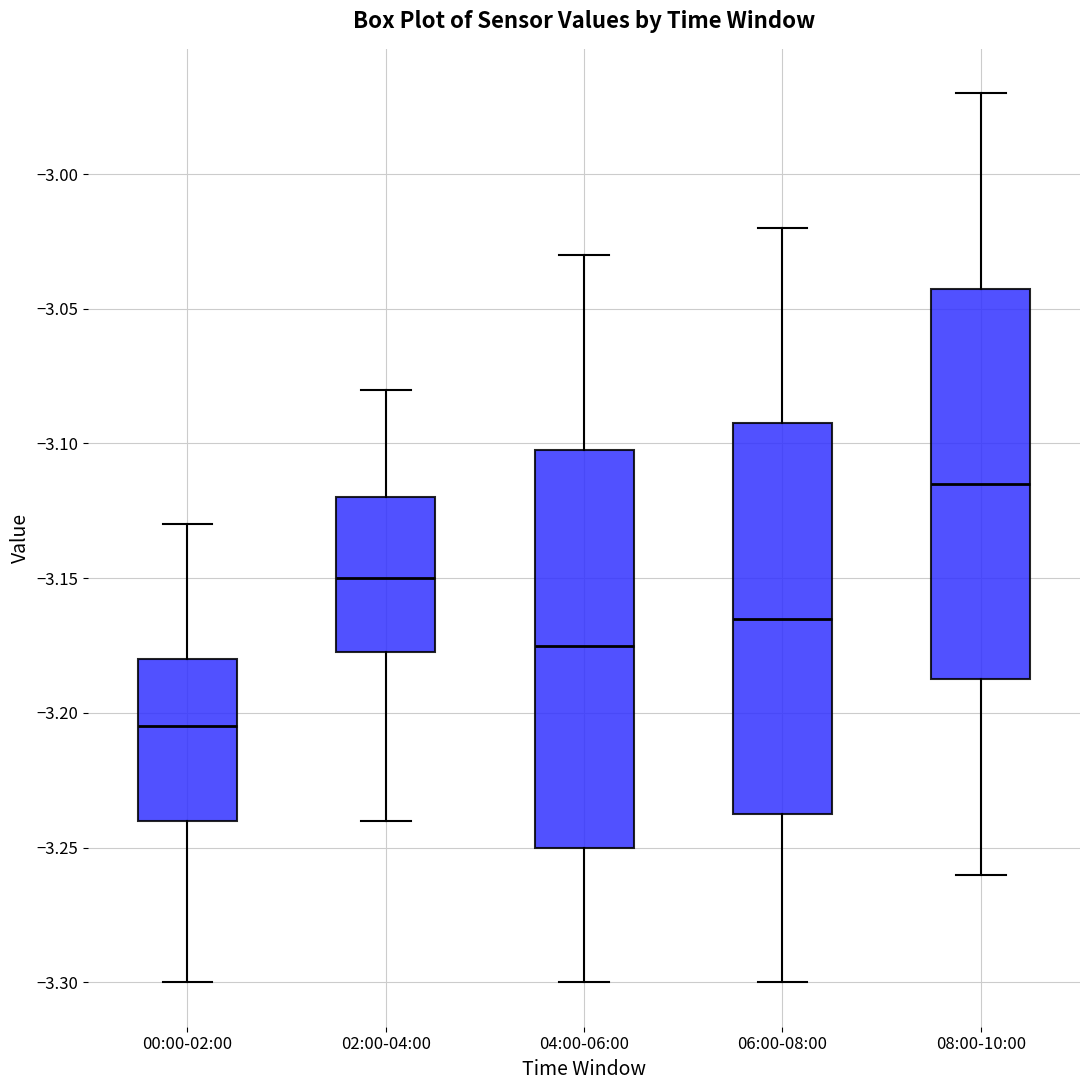

Which box has the highest median line?

08:00-10:00